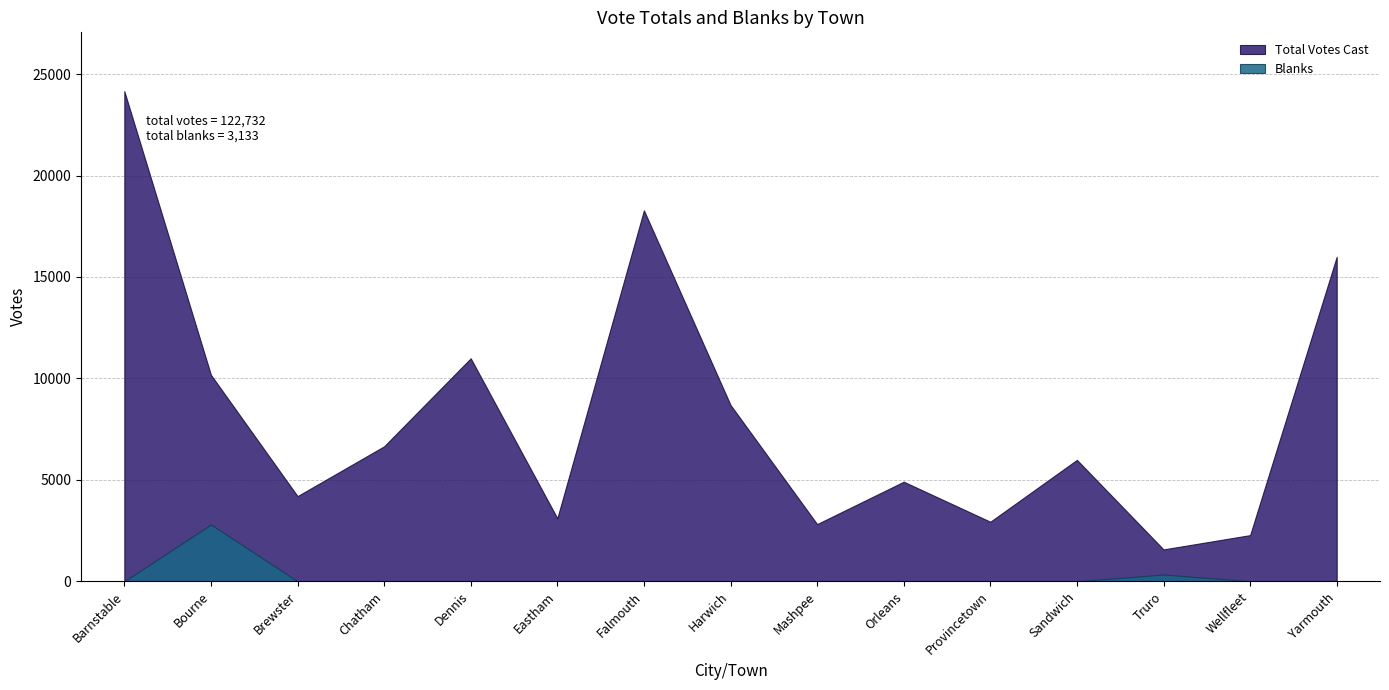

How many lines are shown in the chart?

2